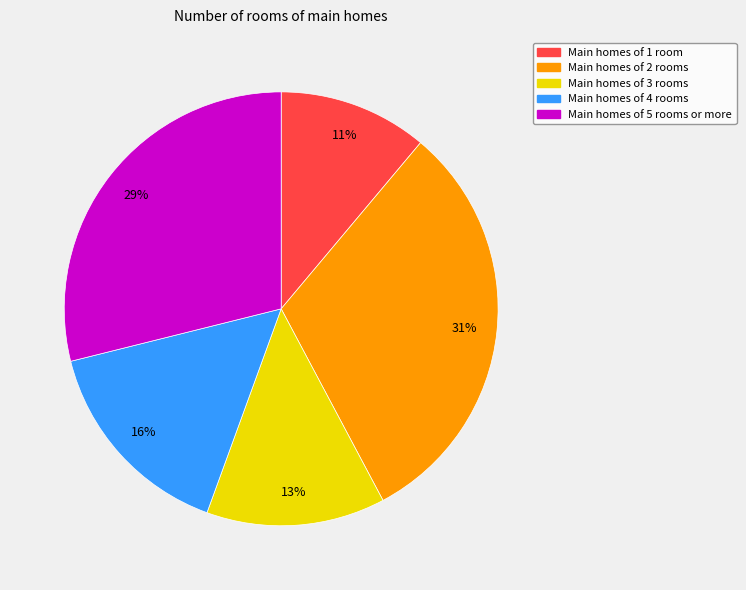

To the nearest percent, what is the average slice percentage?

20%